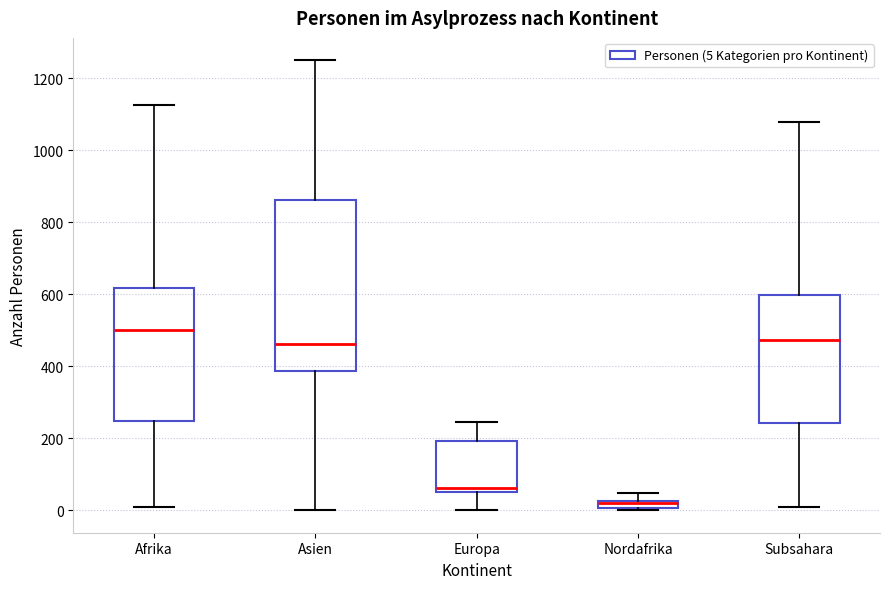

Which box is the tallest, from its lower edge to its upper edge?

Asien